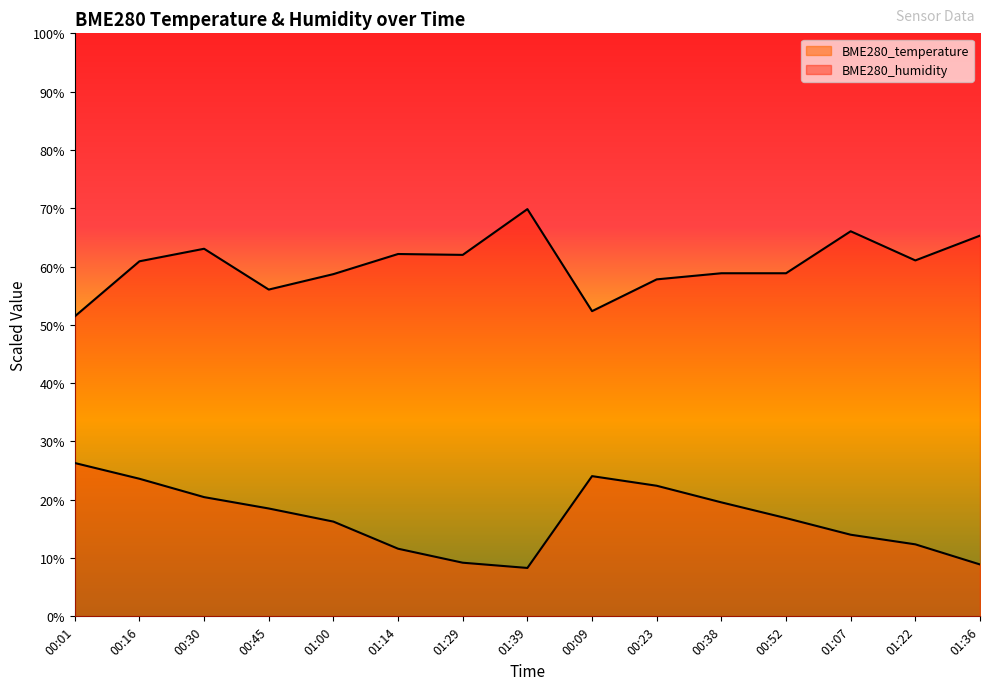

What is the maximum value for BME280_temperature?

26.3